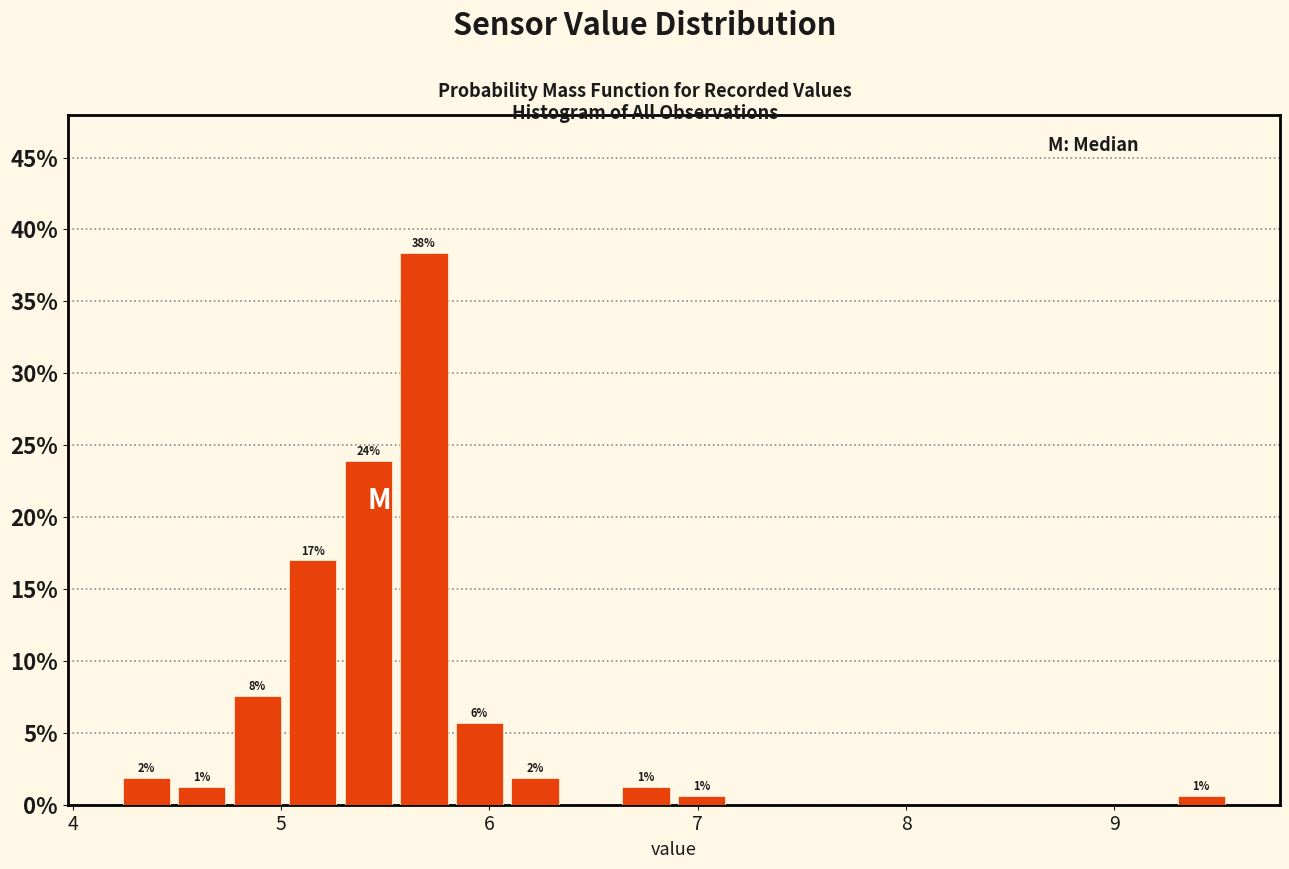

Read against the x-axis, roughly where is the centre of the tallest bar?

5.7